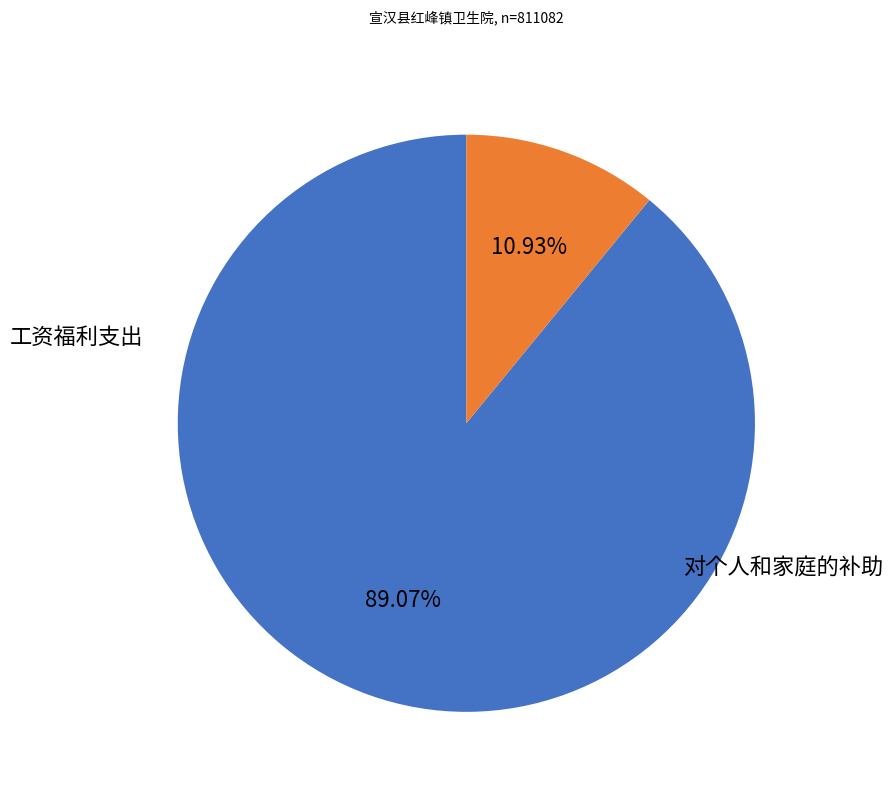

Count the number of slices in the pie.

2